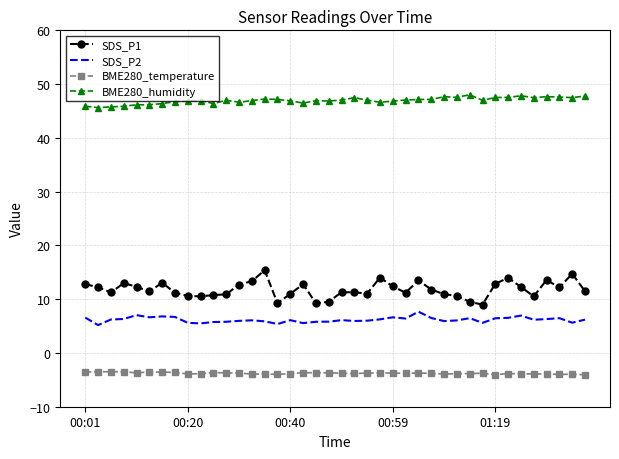

True or false: BME280_humidity and SDS_P2 cross at least once.

False